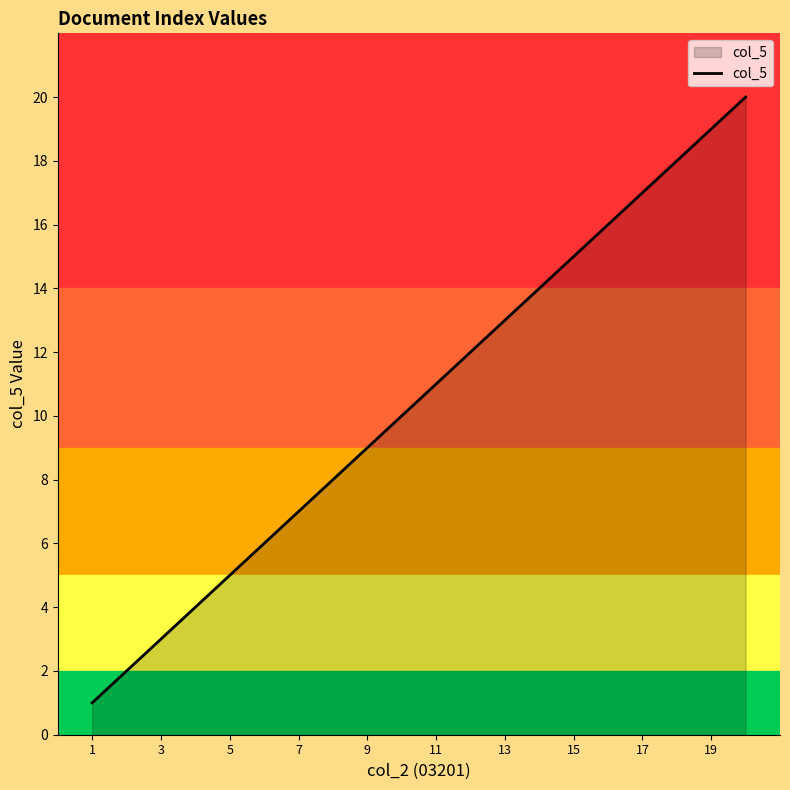

What is the maximum value shown in the chart?

20